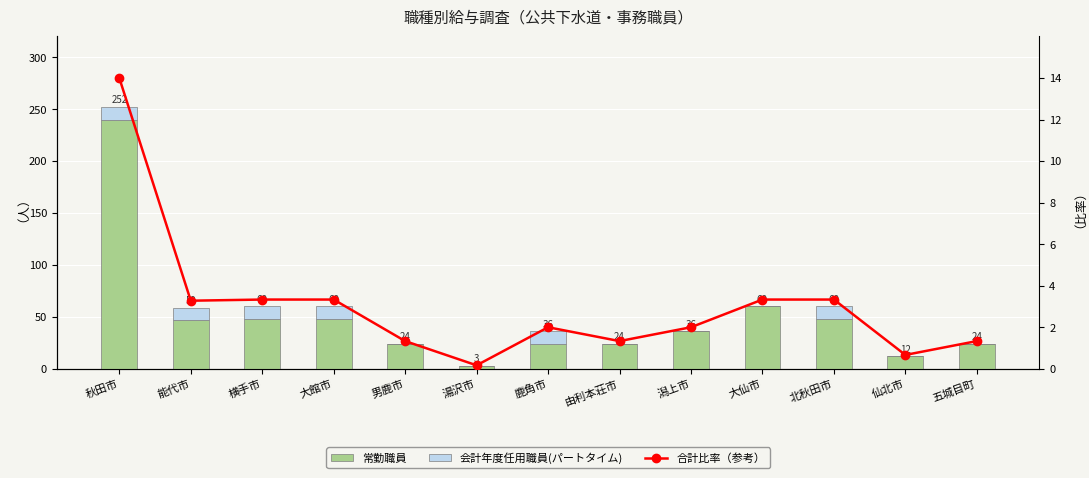

At 五城目町, list the series in order from largest to smallest.

常勤職員, 合計比率（参考）, 会計年度任用職員(パートタイム)